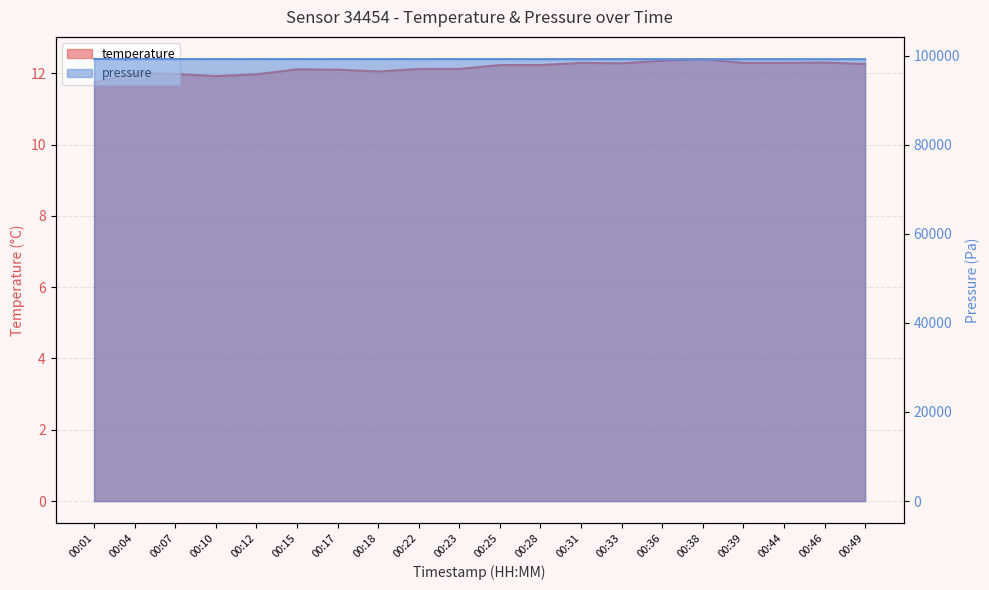

Which category has the highest value in the temperature series?

00:38